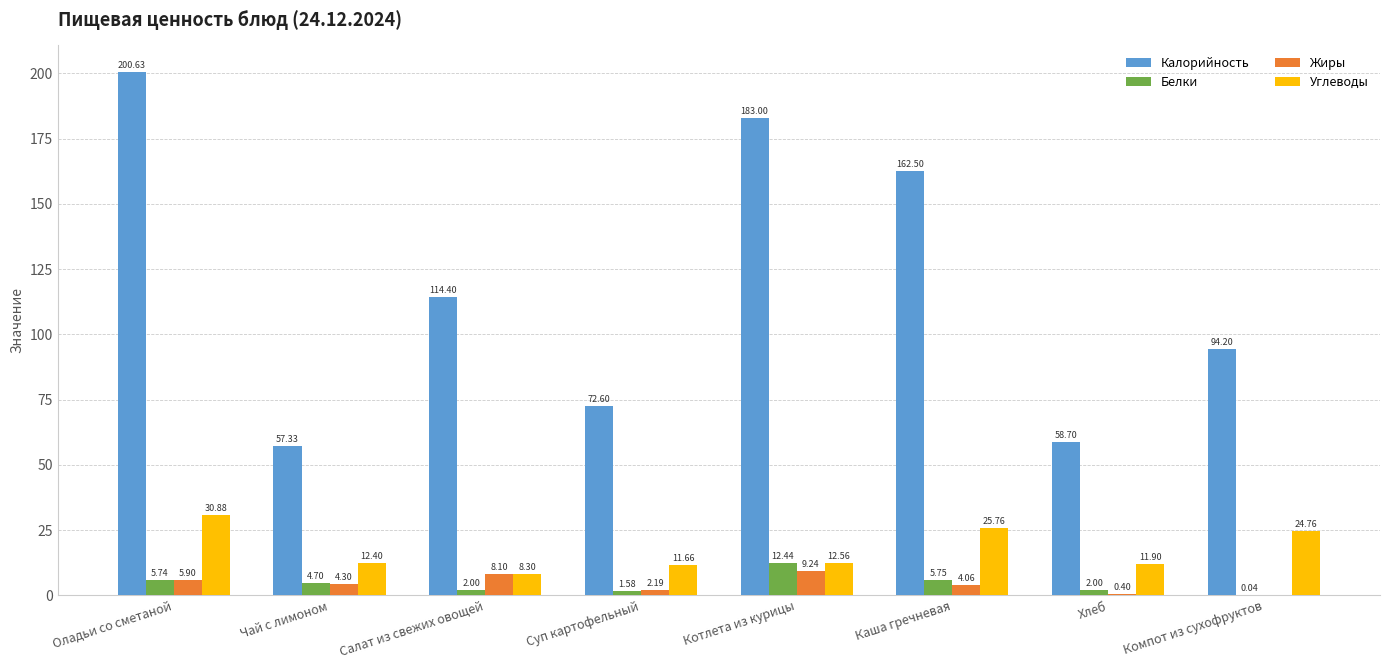

What is the sum of the Жиры values at Оладьи со сметаной and Каша гречневая?

10.0